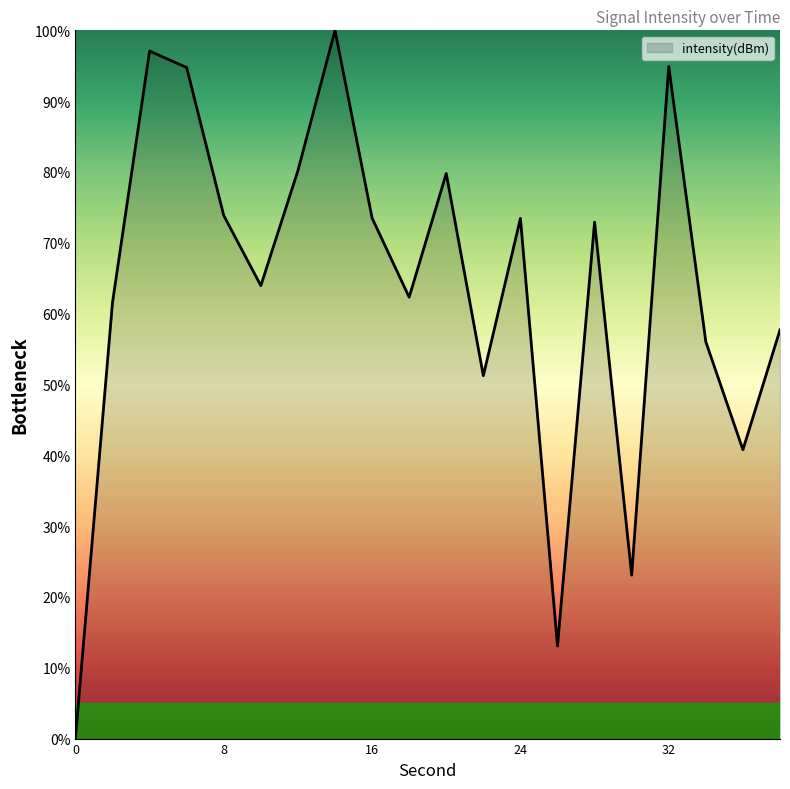

What is the difference between the maximum and minimum values?

100.0